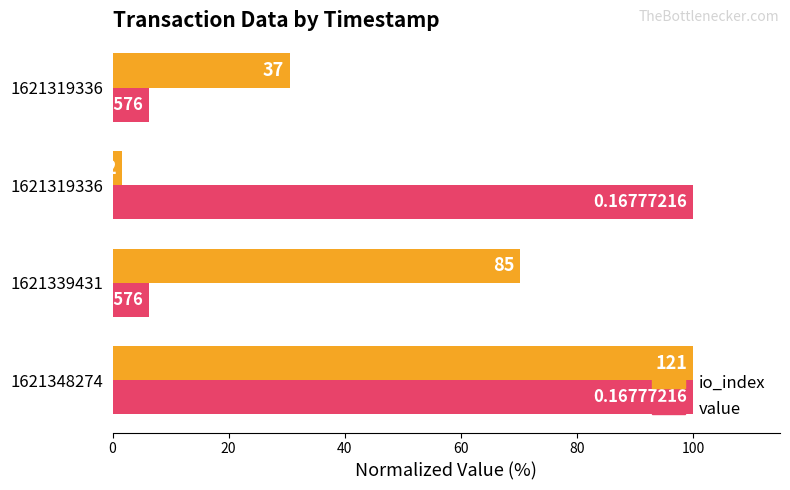

List the series in order of their overall mean, lowest first.

io_index, value